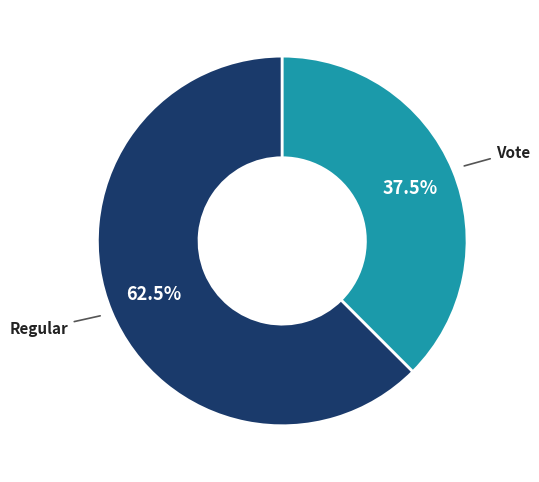

Which category has the smallest portion of the pie?

Vote